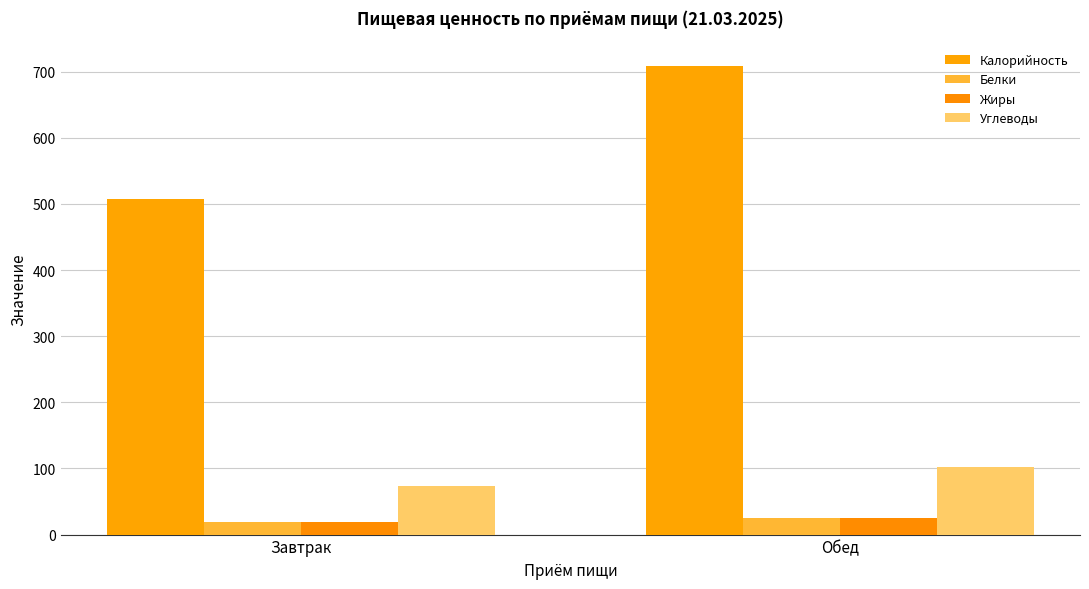

Is the value of Углеводы at Обед greater than the value of Жиры at Обед?

Yes